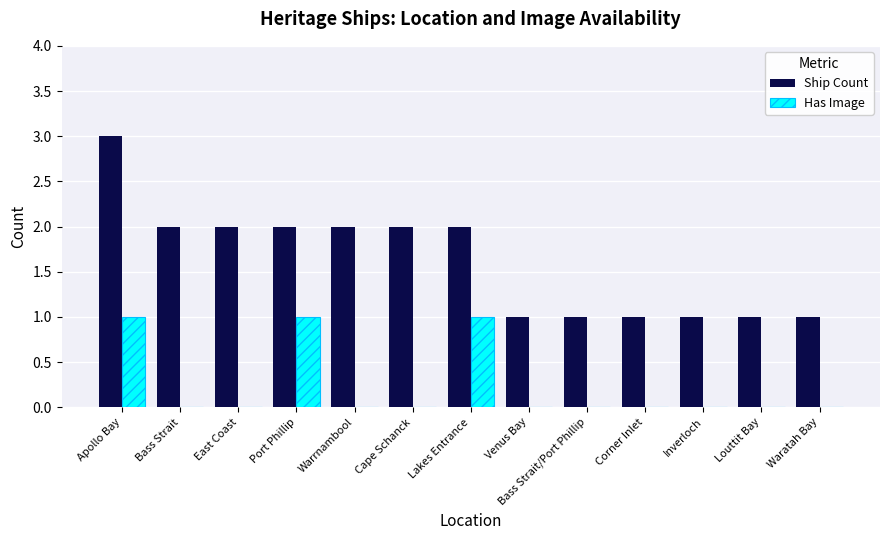

Reading left to right, extract all data points from this chart.

Ship Count: Apollo Bay=3	Bass Strait=2	East Coast=2	Port Phillip=2	Warrnambool=2	Cape Schanck=2	Lakes Entrance=2	Venus Bay=1	Bass Strait/Port Phillip=1	Corner Inlet=1	Inverloch=1	Louttit Bay=1	Waratah Bay=1
Has Image: Apollo Bay=1	Bass Strait=0	East Coast=0	Port Phillip=1	Warrnambool=0	Cape Schanck=0	Lakes Entrance=1	Venus Bay=0	Bass Strait/Port Phillip=0	Corner Inlet=0	Inverloch=0	Louttit Bay=0	Waratah Bay=0